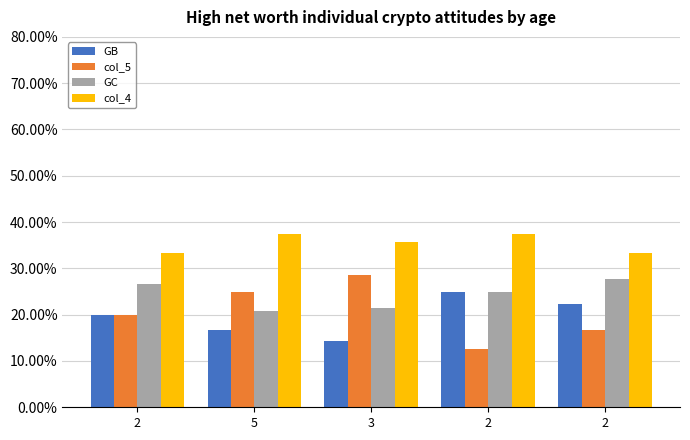

Read the GC value at 2.

0.3